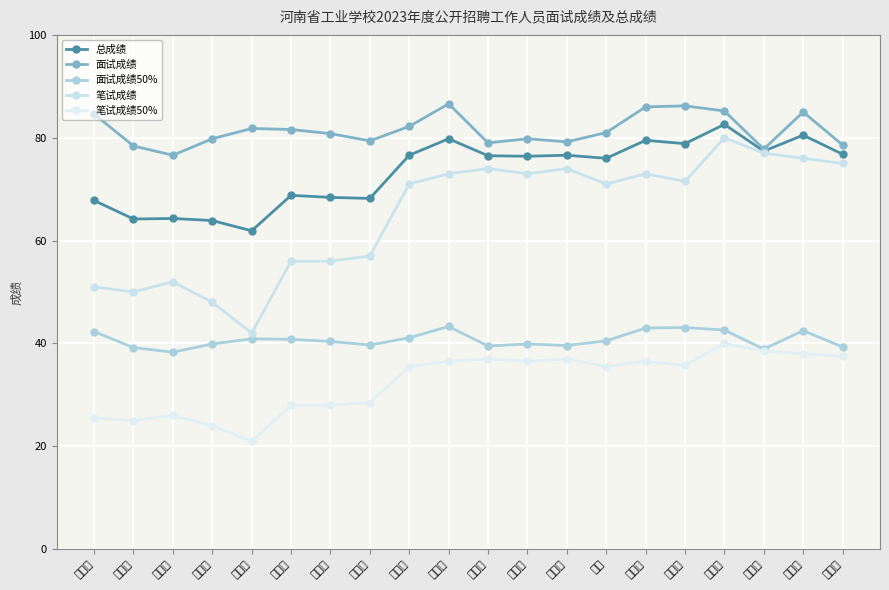

What is the label of the 6th point from the right?

冯雅静